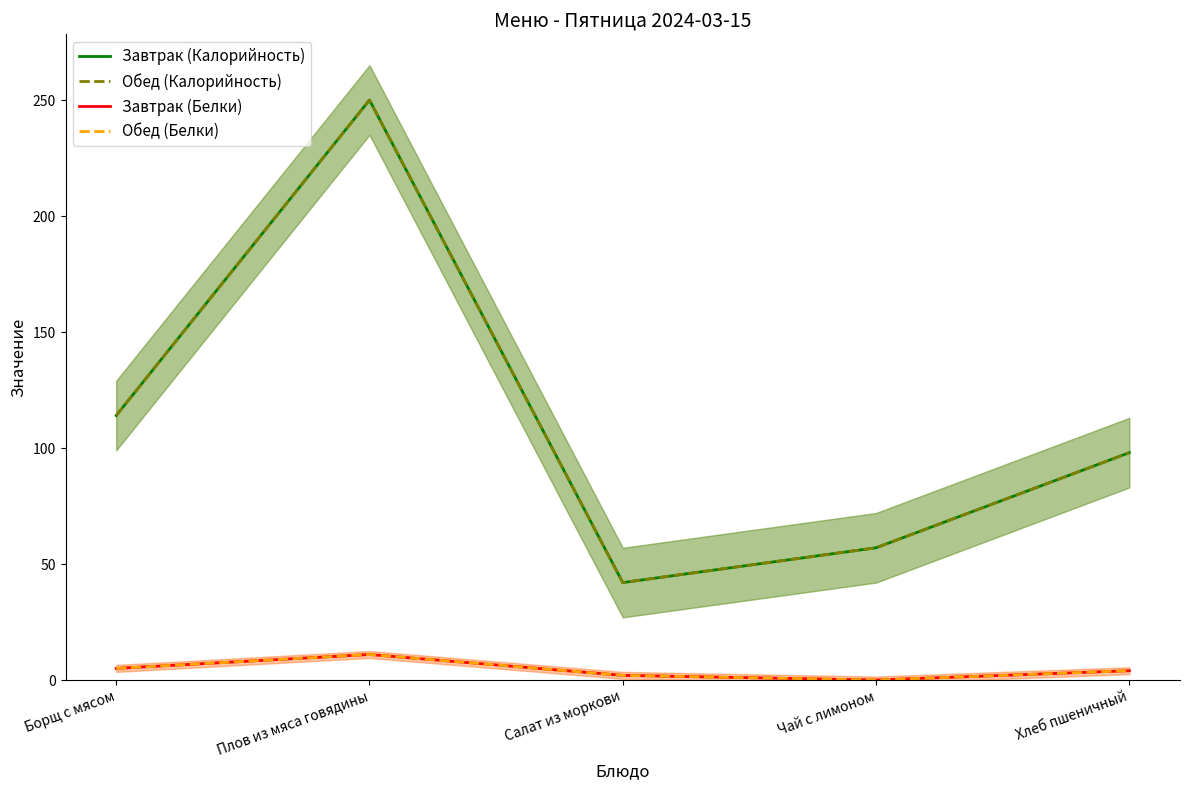

True or false: Обед (Белки) and Обед (Калорийность) intersect in this chart.

False